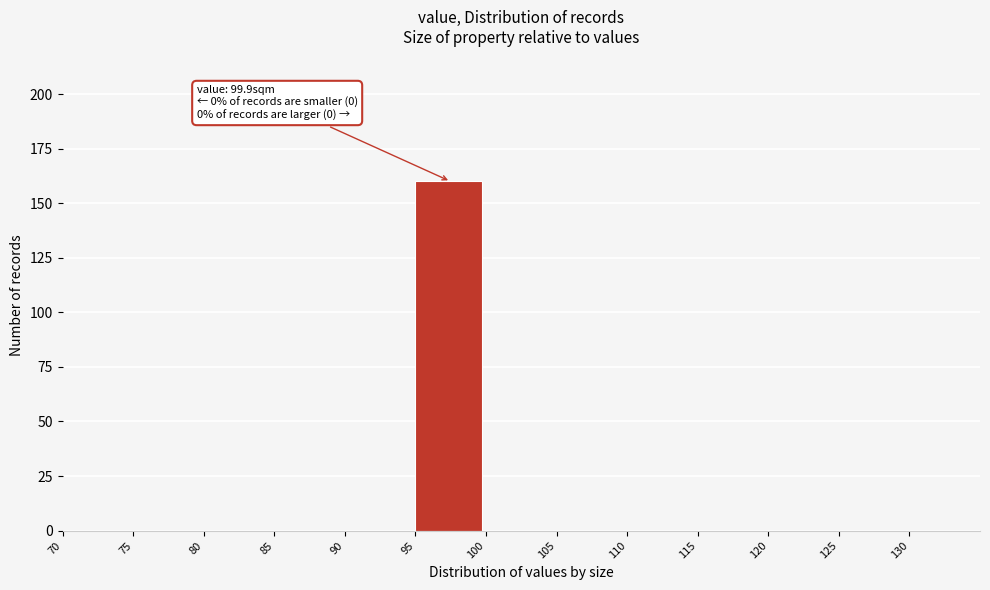

Over which range of the x-axis is the bar tallest?

95 to 100